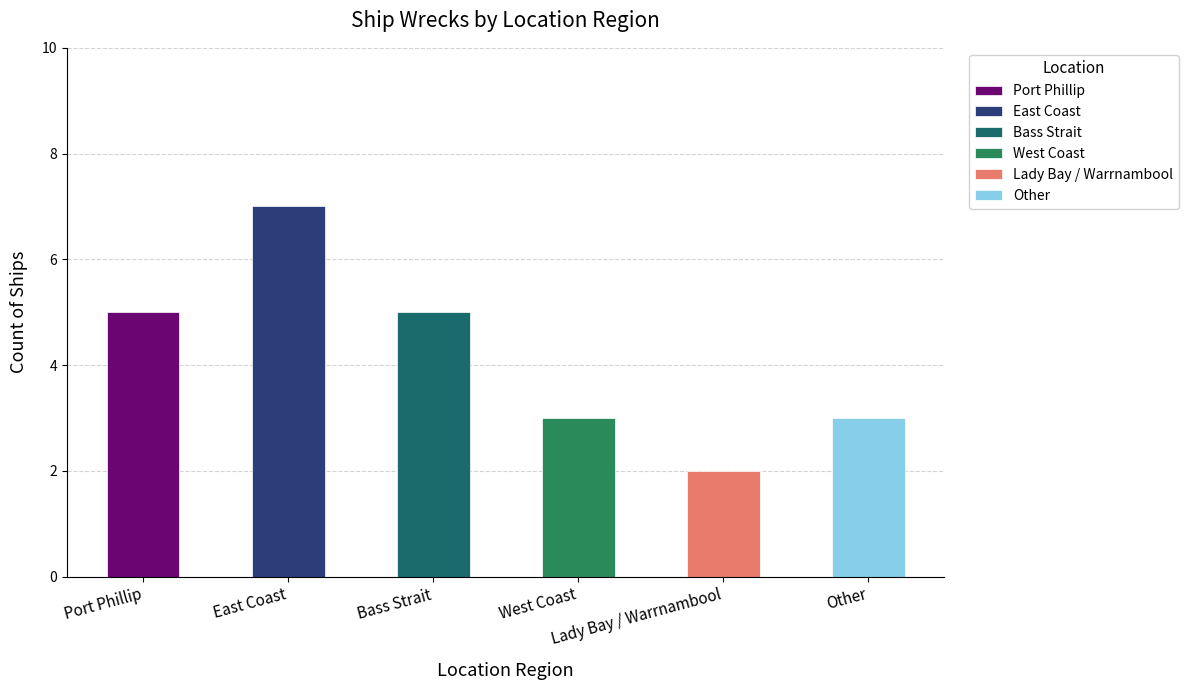

How many data points are less than 5?

3